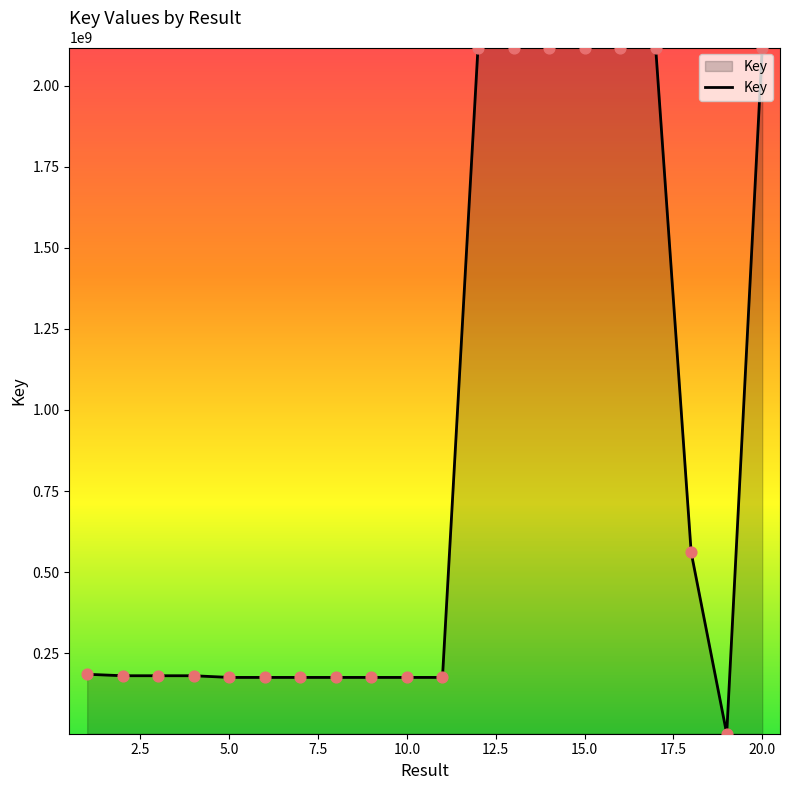

What is the maximum value shown in the chart?

2117921309